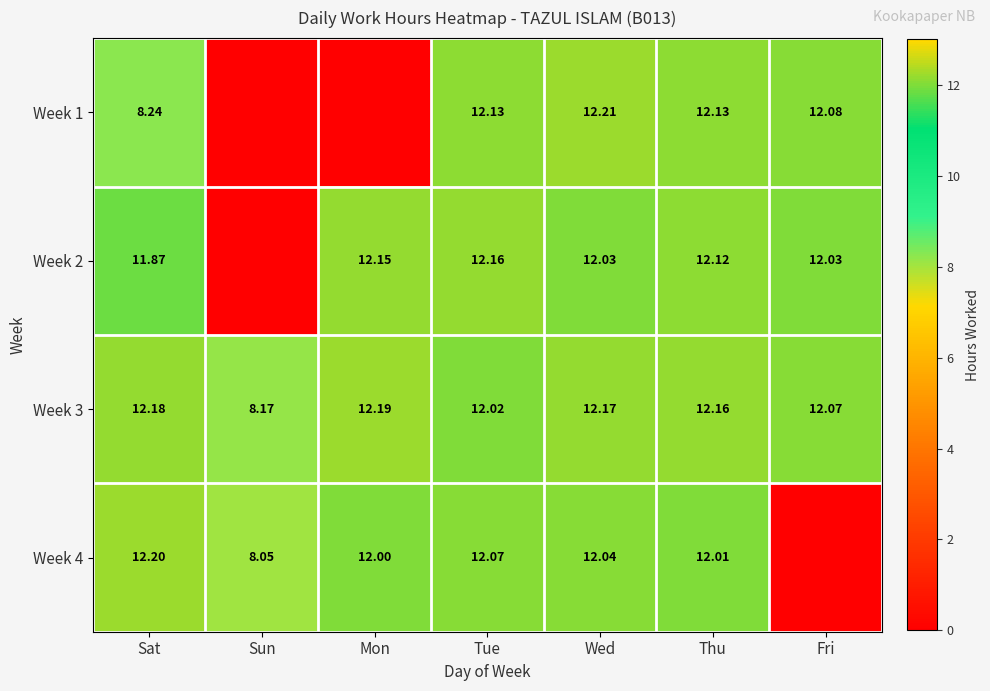

Is the value of Week 4 at Wed greater than the value of Week 1 at Sat?

Yes